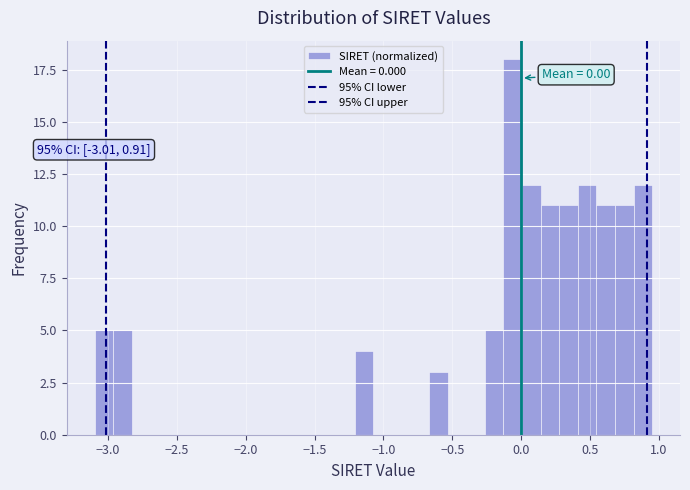

Around what value on the x-axis is the tallest bar? Give the approximate position of its centre, as read against the axis.

-0.05